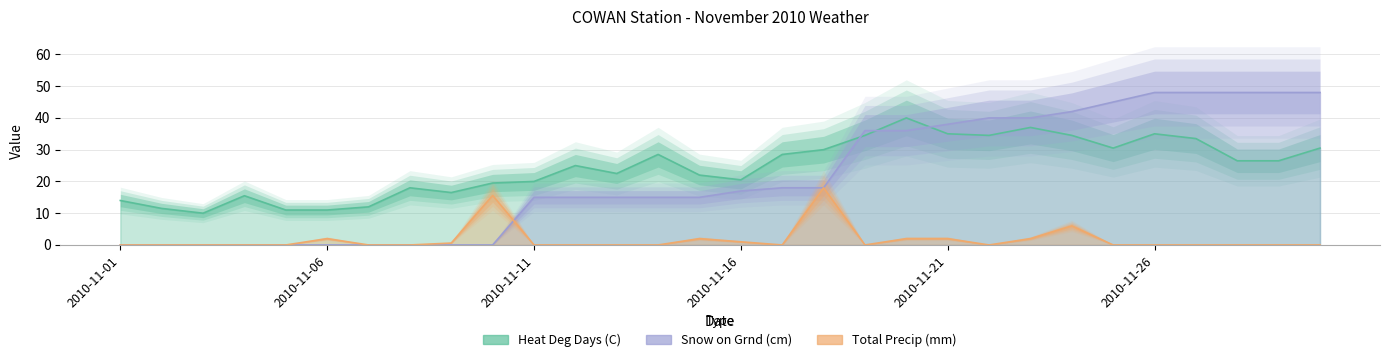

At which label does Total Precip (mm) reach its minimum?

2010-11-01